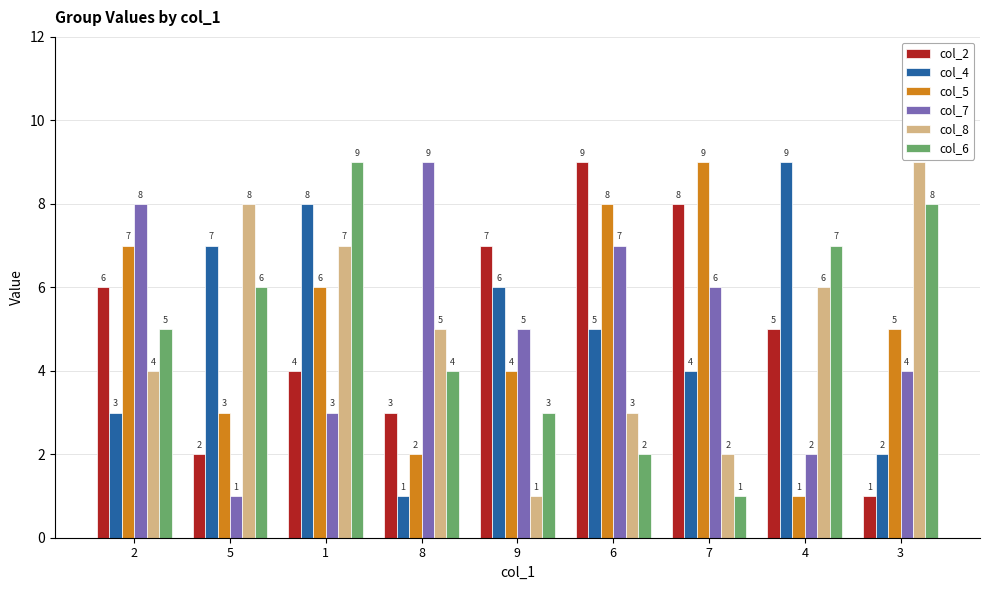

Which series changed the most between 1 and 6?

col_6